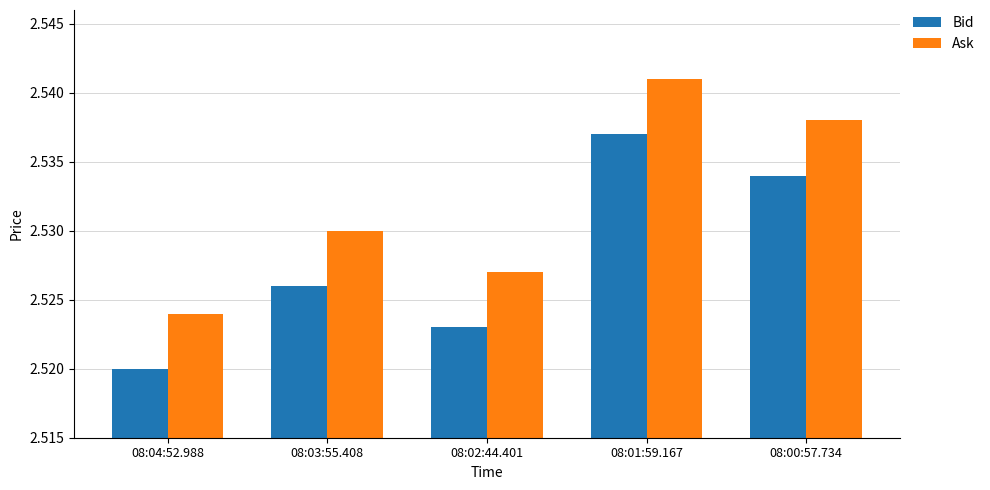

At which category does the chart reach its minimum across all series?

08:04:52.988